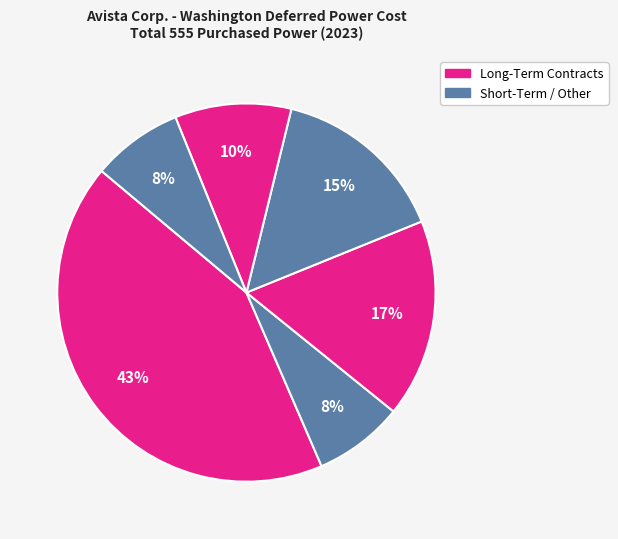

Count the number of slices in the pie.

6